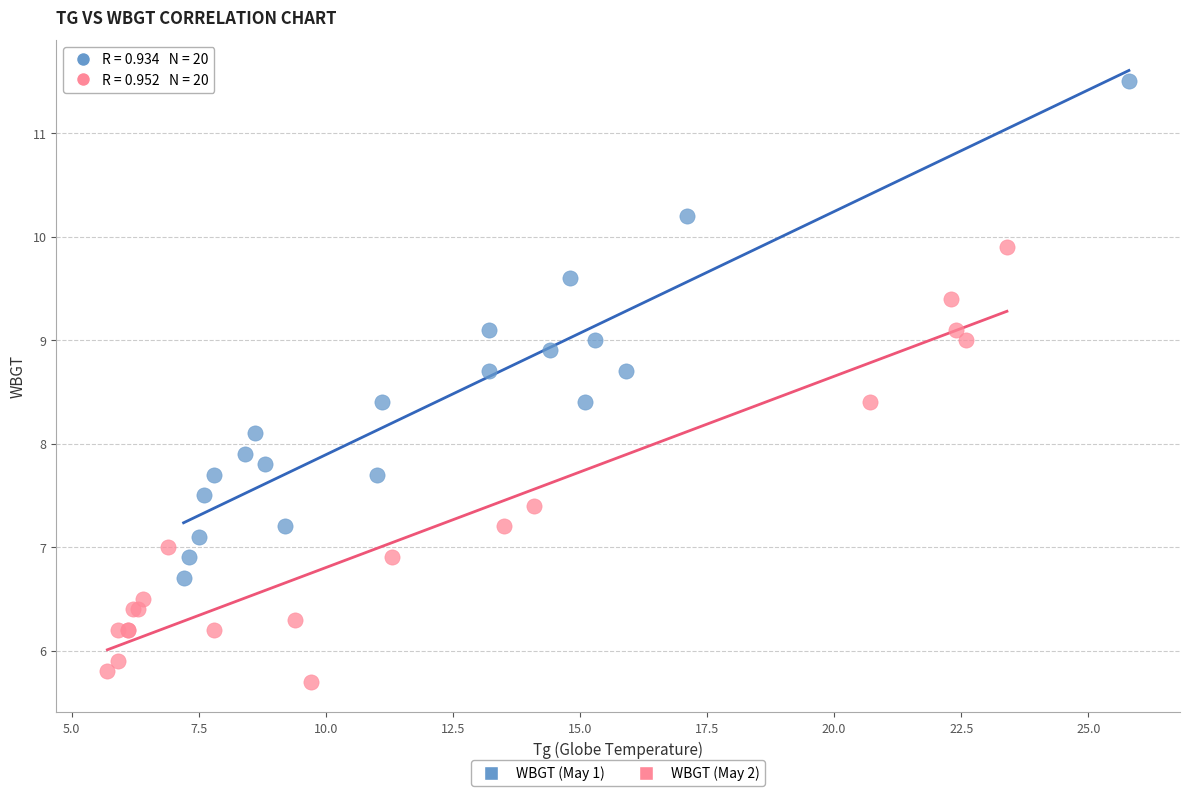

Which series has the largest Y range (max minus min)?

WBGT (May 1)